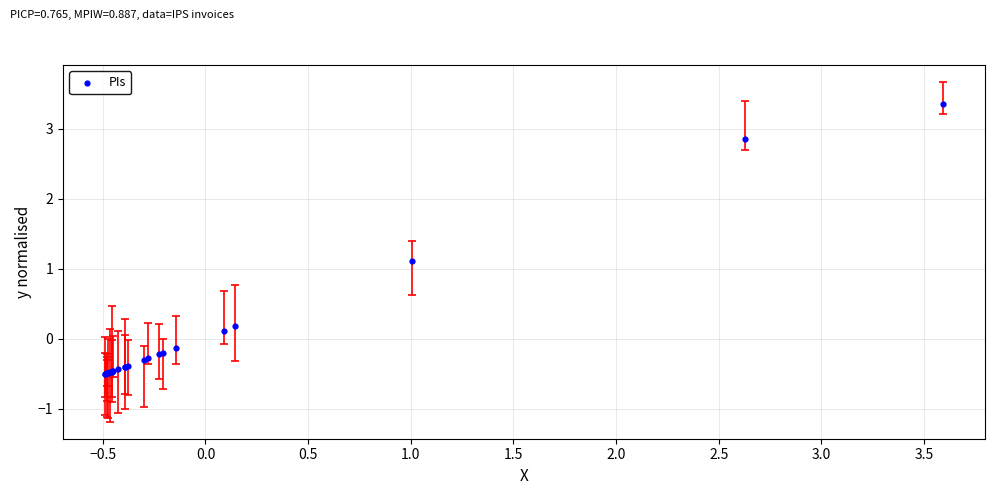

What Y value in the scatter plot is closest to 1?

1.1